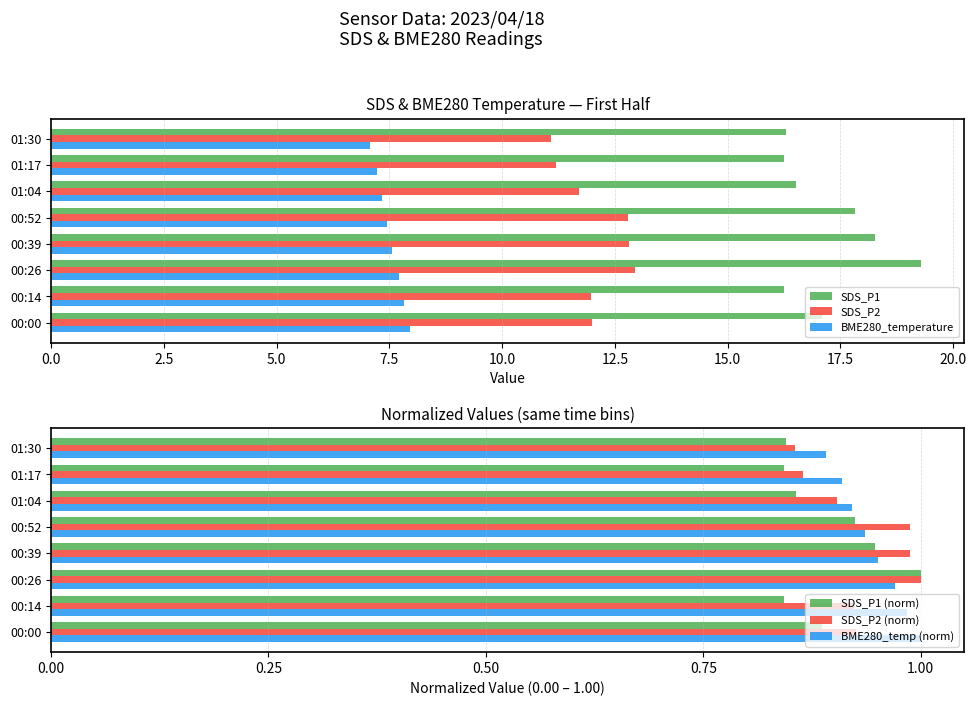

Is it true that BME280_temperature equals 2.9 at 01:04?

False